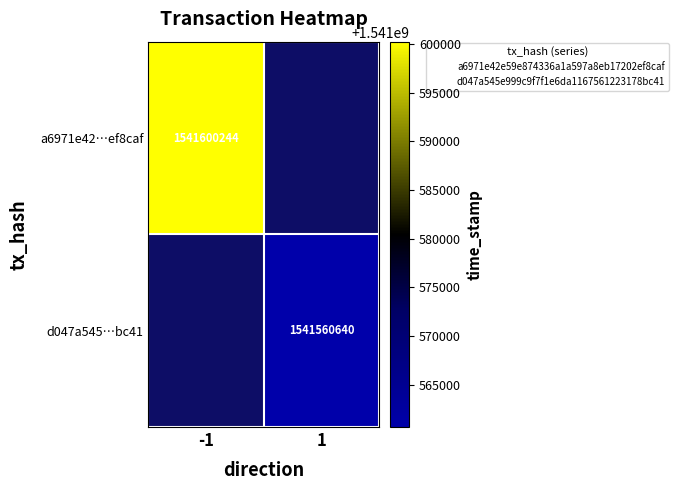

What value does the a6971e42…ef8caf series have at -1?

1541600244.0